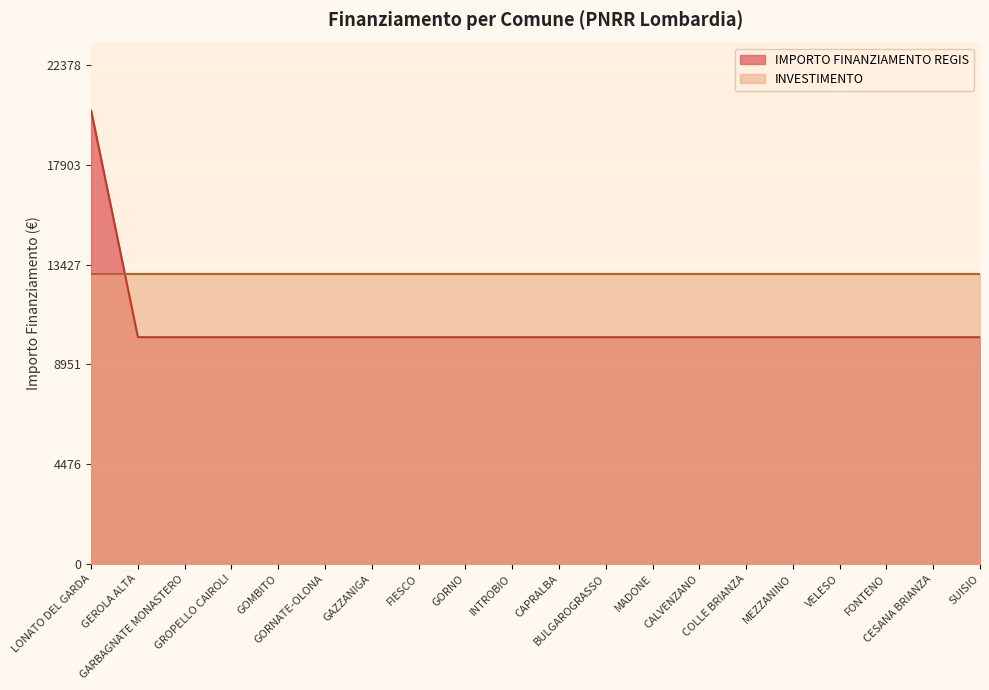

What is the ratio of the value at COLLE BRIANZA to the value at CAPRALBA?

1.0